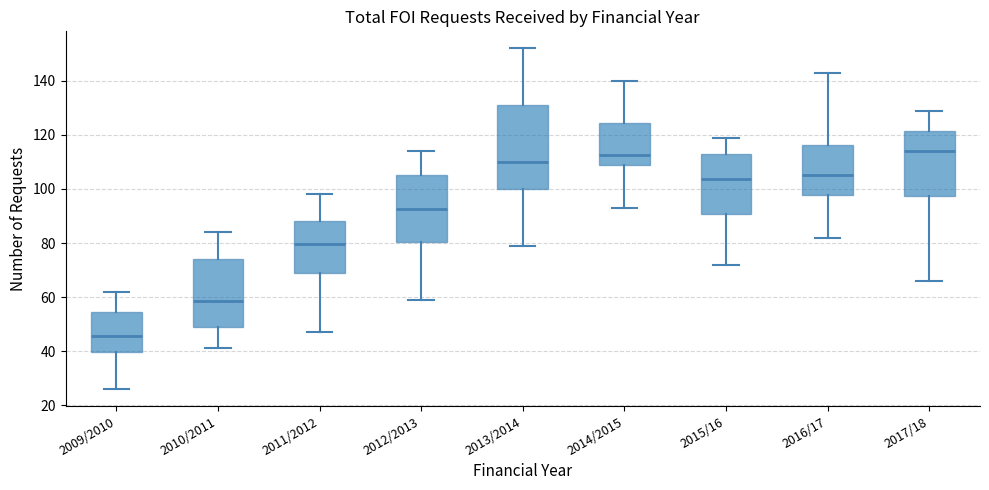

Reading left to right, transcribe this box plot: for each box, give where its median line is, the range the box spans, and where its two whiskers end, as read against the y-axis. The values are not printed on the chart, so give them approximately, as read against the axis.

2009/2010: median 46, box 40 to 54, whiskers 26 to 62
2010/2011: median 58, box 48 to 74, whiskers 42 to 84
2011/2012: median 80, box 70 to 88, whiskers 48 to 98
2012/2013: median 92, box 80 to 106, whiskers 60 to 114
2013/2014: median 110, box 100 to 132, whiskers 80 to 152
2014/2015: median 112, box 110 to 124, whiskers 94 to 140
2015/16: median 104, box 90 to 112, whiskers 72 to 120
2016/17: median 106, box 98 to 116, whiskers 82 to 144
2017/18: median 114, box 98 to 122, whiskers 66 to 130